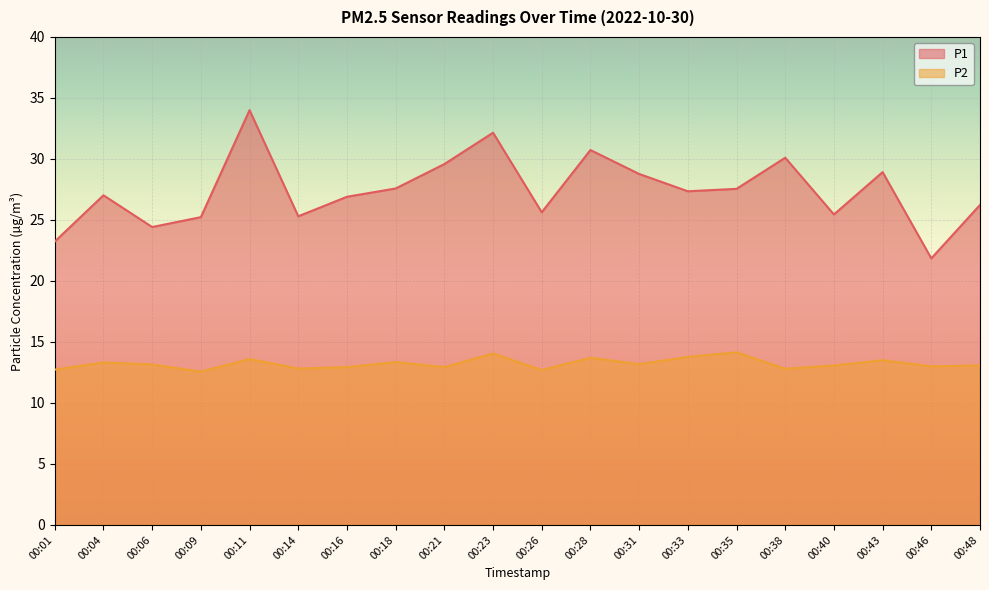

Reading left to right, list all the values displayed in this chart.

P1: 23.2	27.0	24.4	25.2	34.0	25.3	26.9	27.6	29.6	32.1	25.6	30.7	28.8	27.4	27.6	30.1	25.4	28.9	21.9	26.2
P2: 12.7	13.3	13.2	12.6	13.6	12.8	12.9	13.3	12.9	14.1	12.7	13.7	13.2	13.8	14.2	12.8	13.1	13.5	13.0	13.1